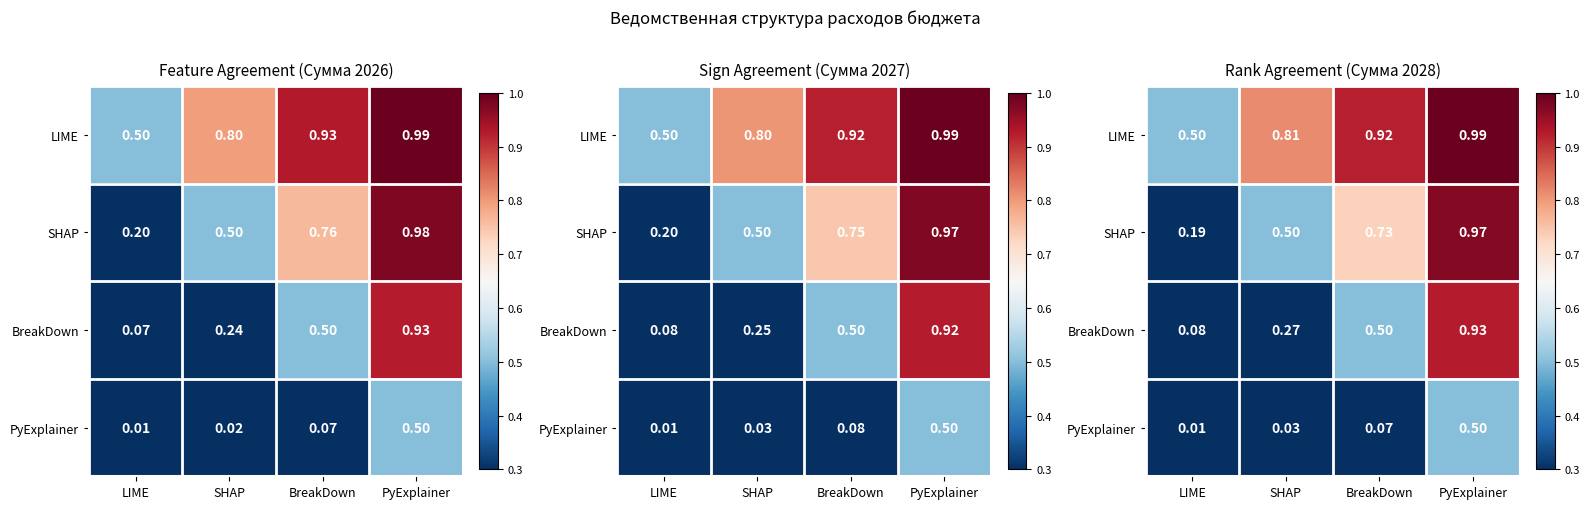

What is the sum of all PyExplainer values?

0.6